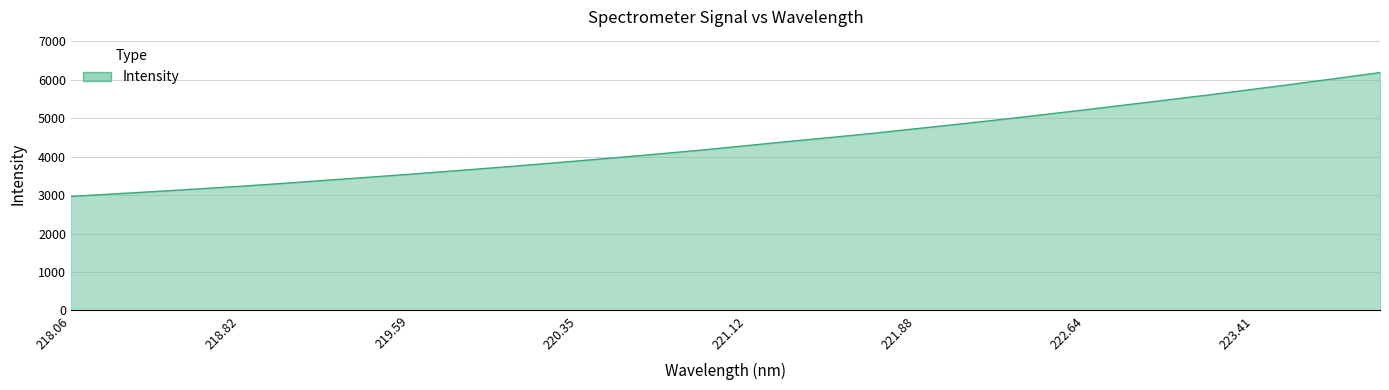

What is the smallest value displayed?

2964.7